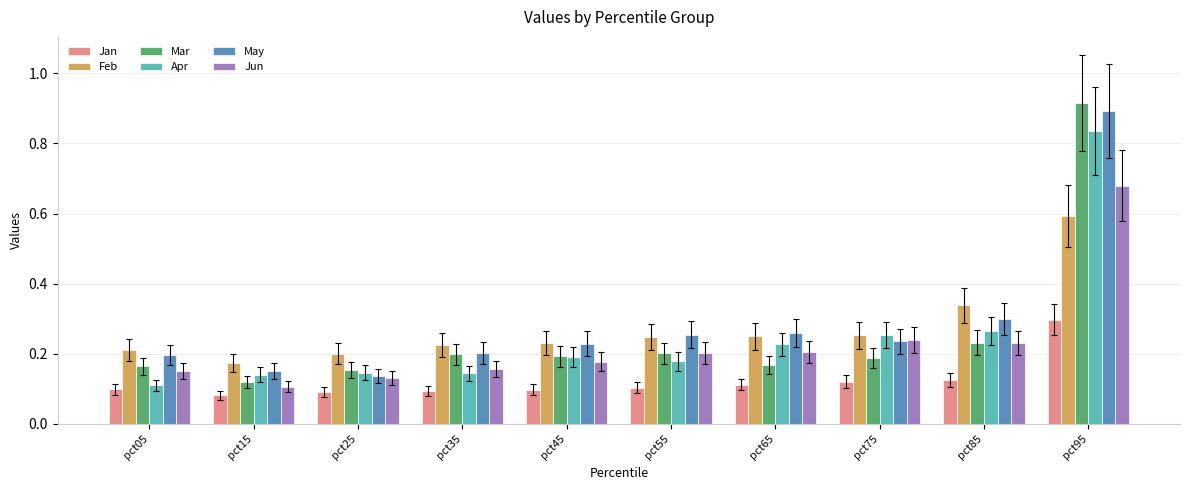

Which category has the lowest value in the Jan series?

pct15